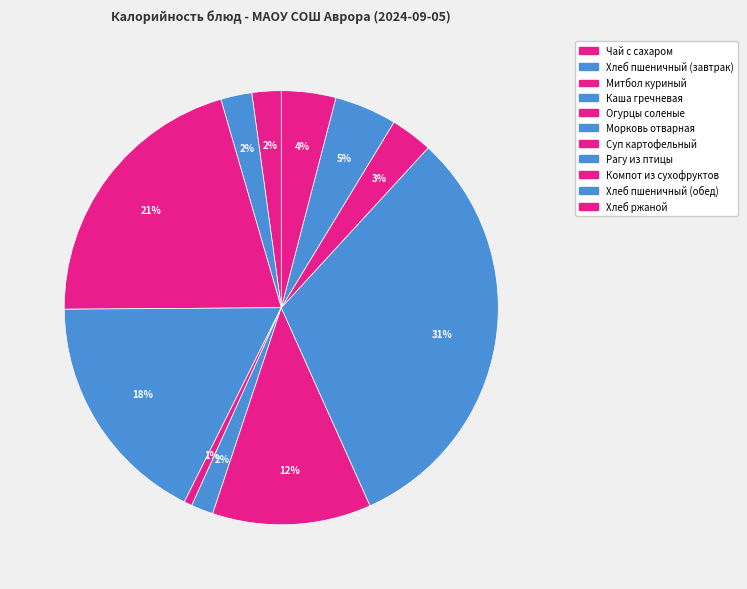

How many segments does this pie chart have?

11